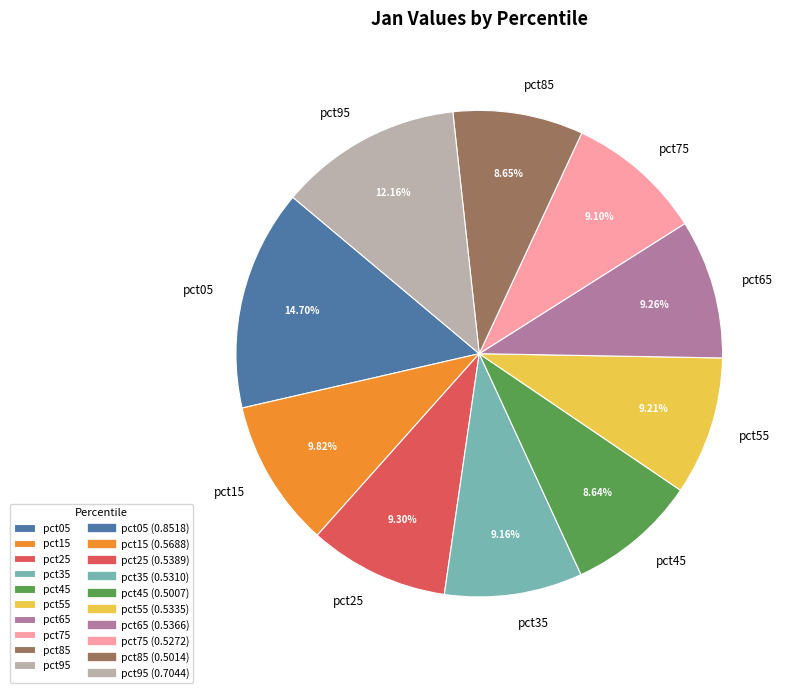

Count the number of slices in the pie.

10